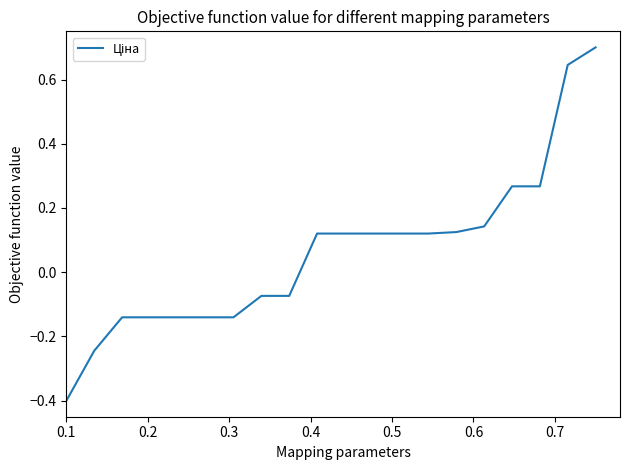

What is the difference between the maximum and minimum values?

1.1